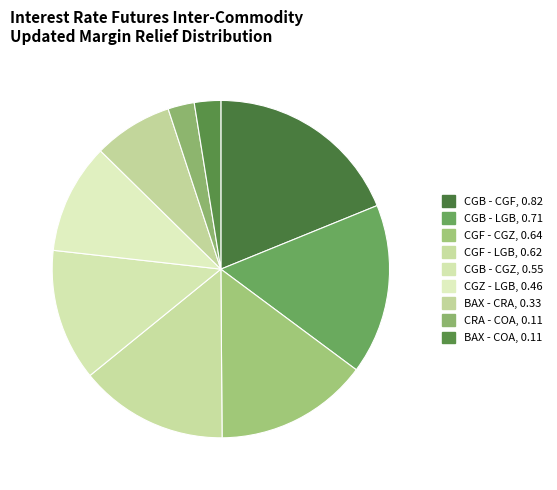

To the nearest percent, what is the difference between the CGB - CGF and CGF - CGZ slice percentages?

4%